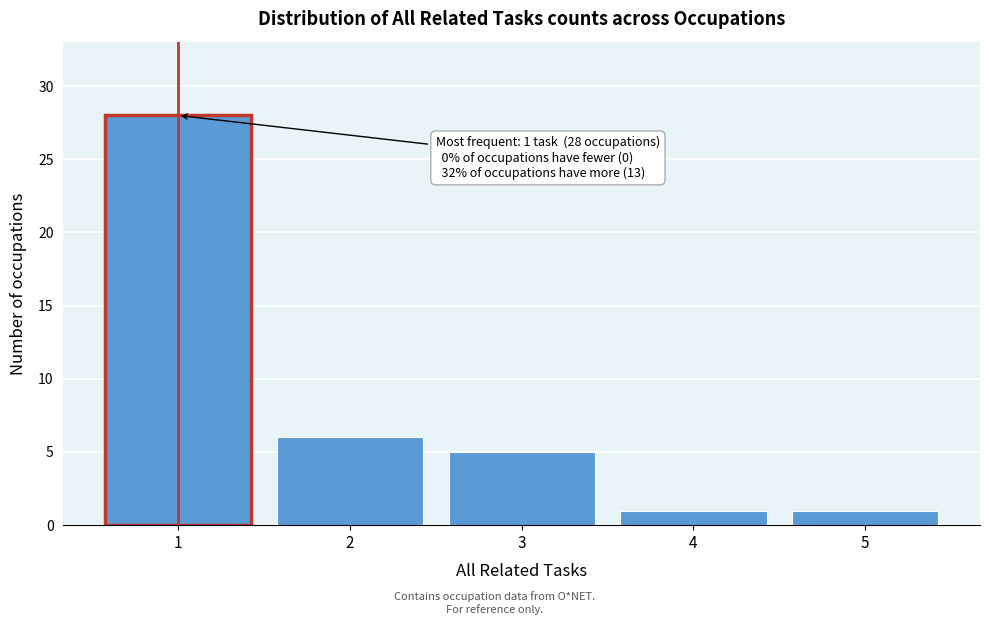

Reading left to right, extract all data points from this chart.

1=28	2=6	3=5	4=1	5=1